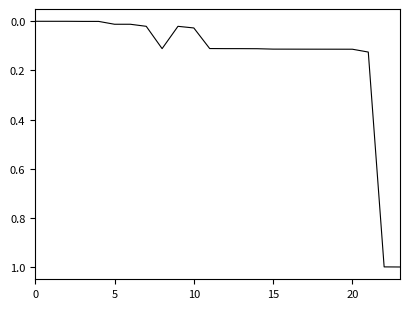

What is the difference between the maximum and minimum values?

1.0